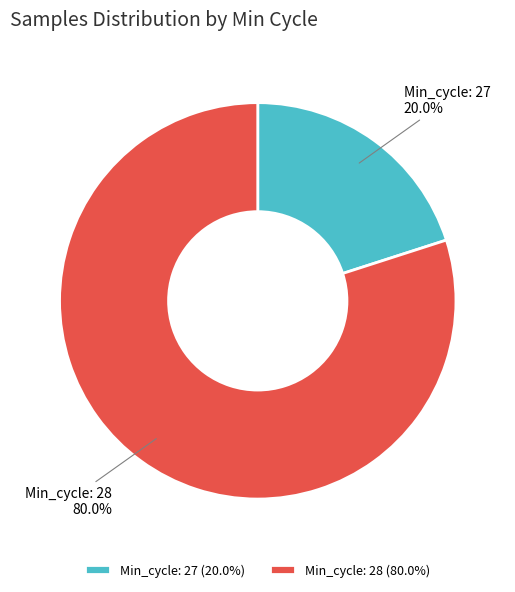

Do Min_cycle: 27 and Min_cycle: 28 together represent more than half of the pie?

Yes